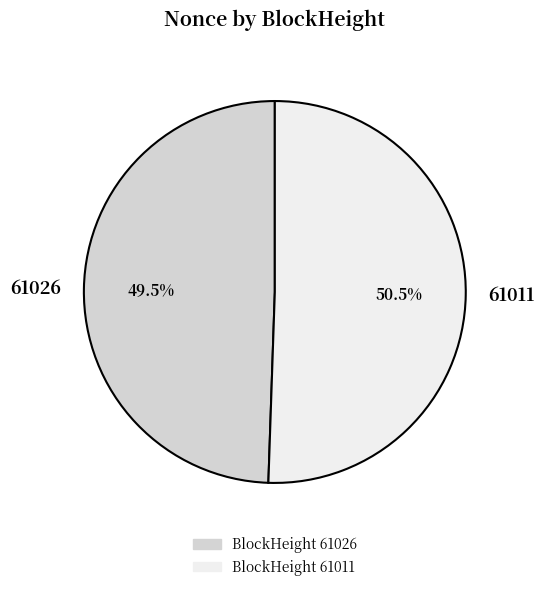

Do 61026 and 61011 together represent more than half of the pie?

Yes